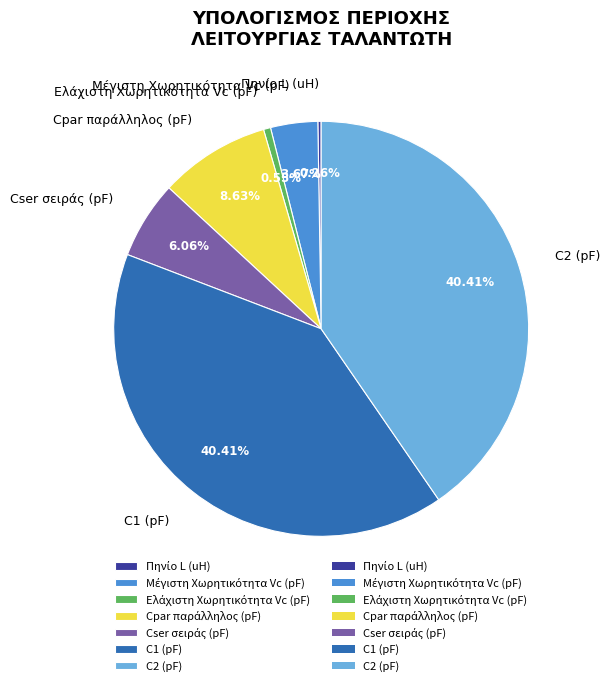

To the nearest percent, what is the average slice percentage?

14%